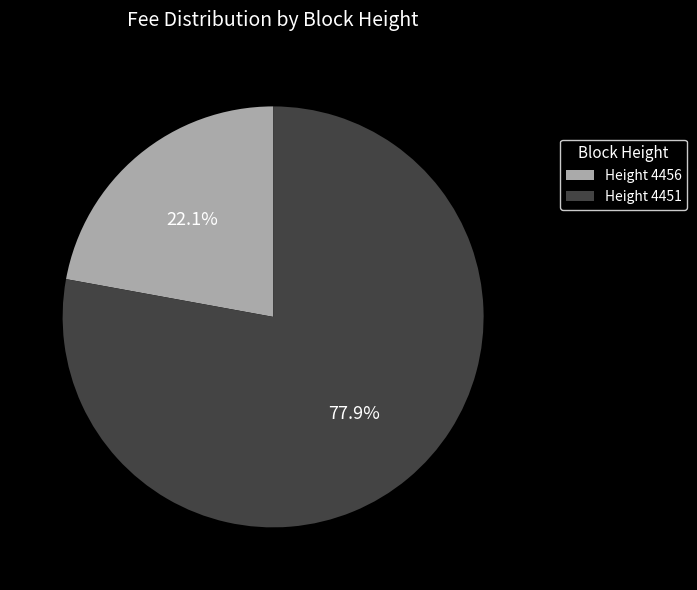

Which category has the smallest portion of the pie?

Height 4456